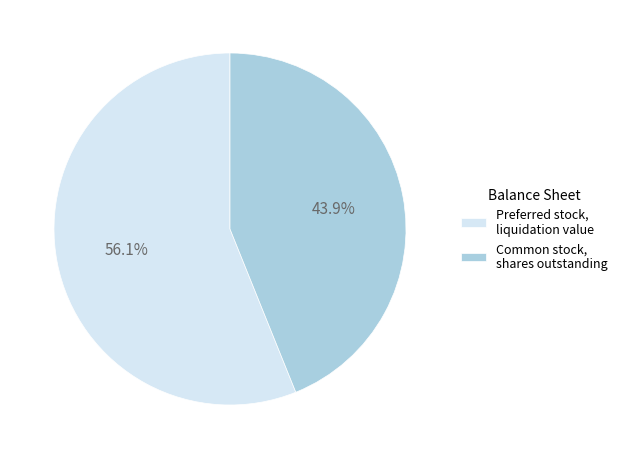

Which category has the smallest portion of the pie?

Common stock, shares outstanding